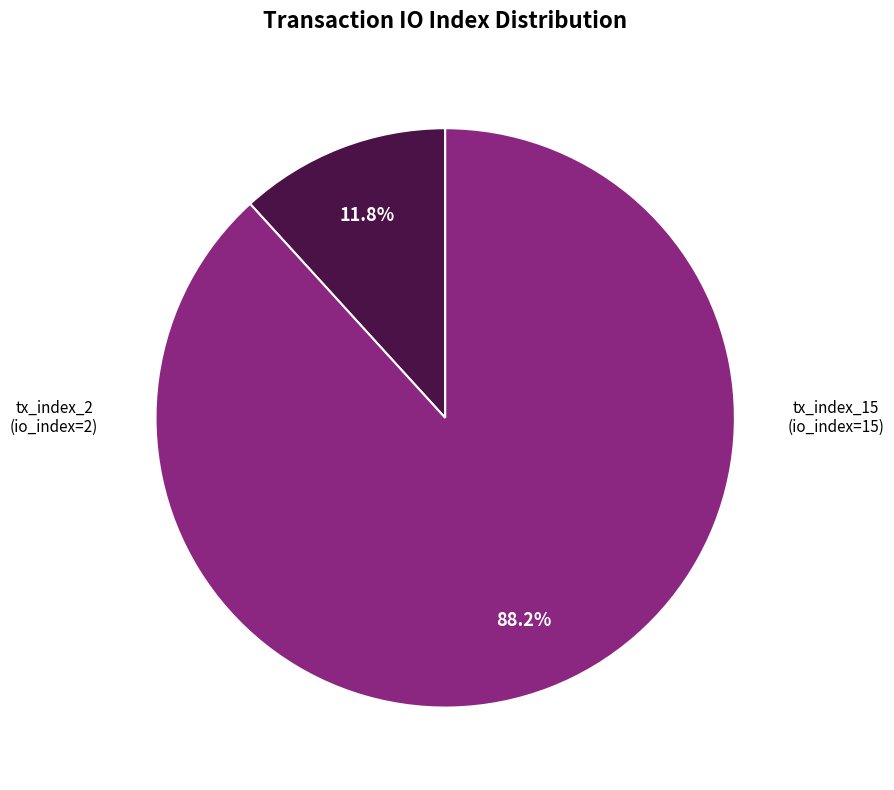

Does any single category account for the majority?

Yes